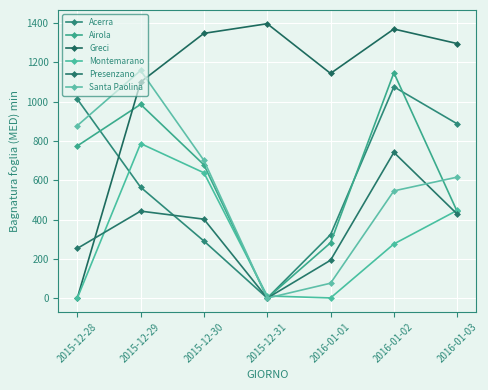

Reading left to right, what are all the values shown in this chart?

Acerra: 1013.5	564.7	290.7	0.0	323.1	1075.9	887.4
Airola: 774.8	986.5	678.7	0.0	281.8	1147.4	441.1
Greci: 0.0	1100.0	1348.0	1397.0	1144.0	1370.0	1296.0
Montemarano: 0.0	786.9	638.1	11.2	1.0	275.7	446.9
Presenzano: 253.0	443.0	402.0	0.0	193.0	742.0	428.0
Santa Paolina: 878.0	1159.0	701.0	0.0	76.0	546.0	616.0